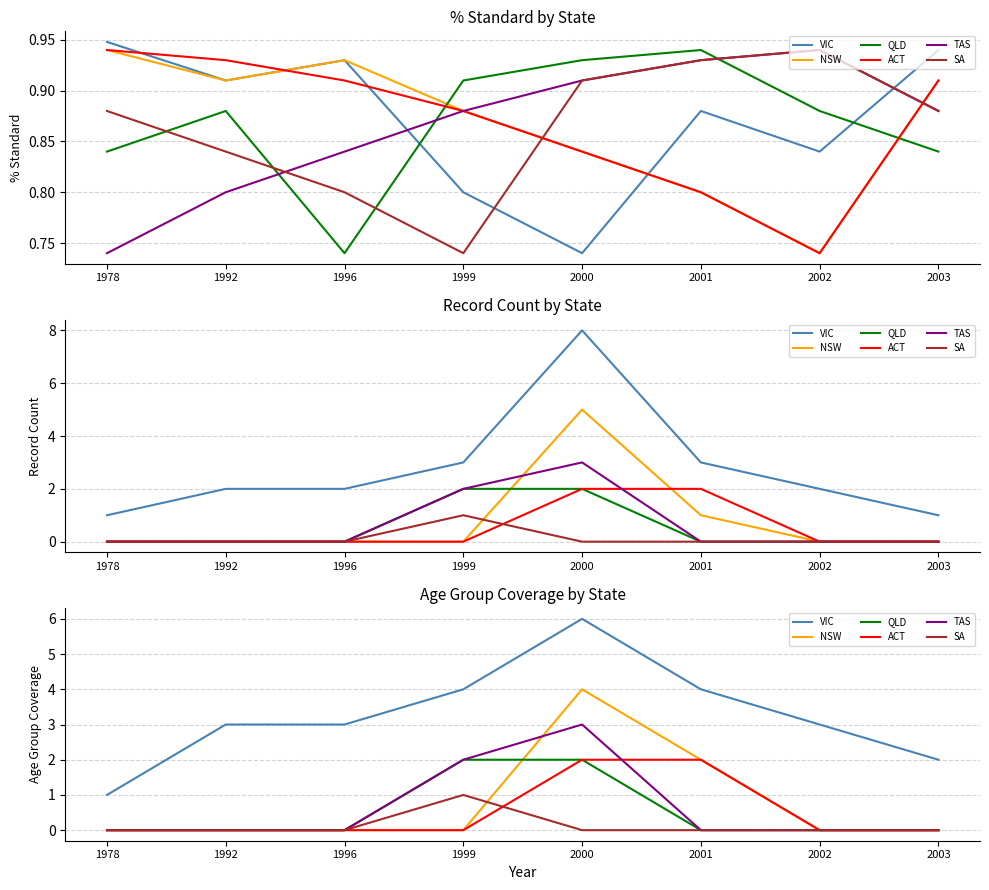

What is the sum of the QLD values at 2000 and 2002?

2